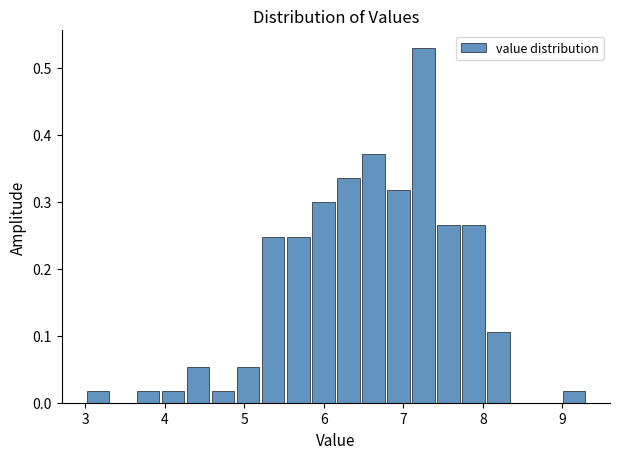

Around what value on the x-axis is the tallest bar? Give the approximate position of its centre, as read against the axis.

7.3